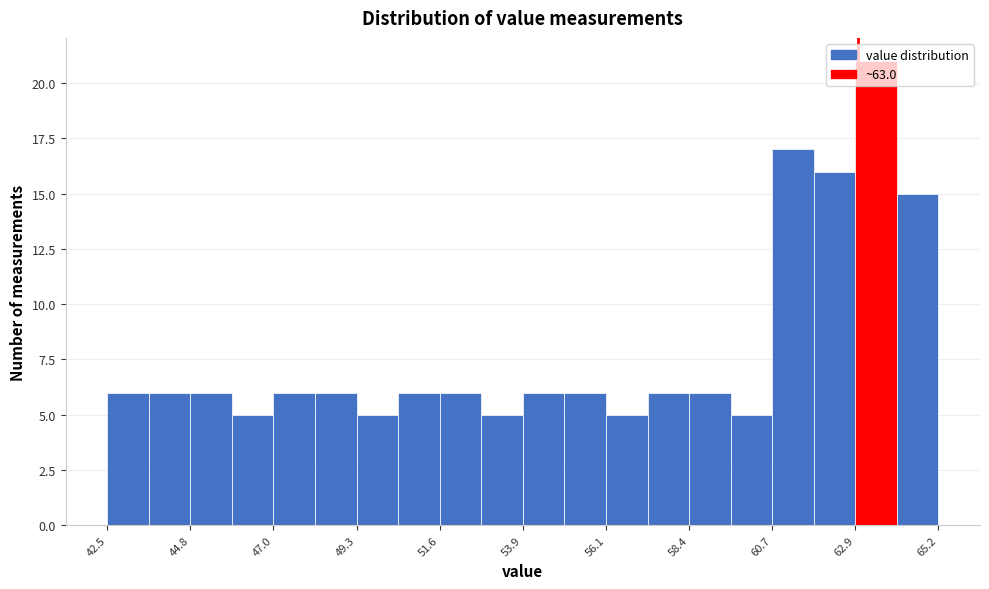

Around what value on the x-axis is the tallest bar? Give the approximate position of its centre, as read against the axis.

63.5